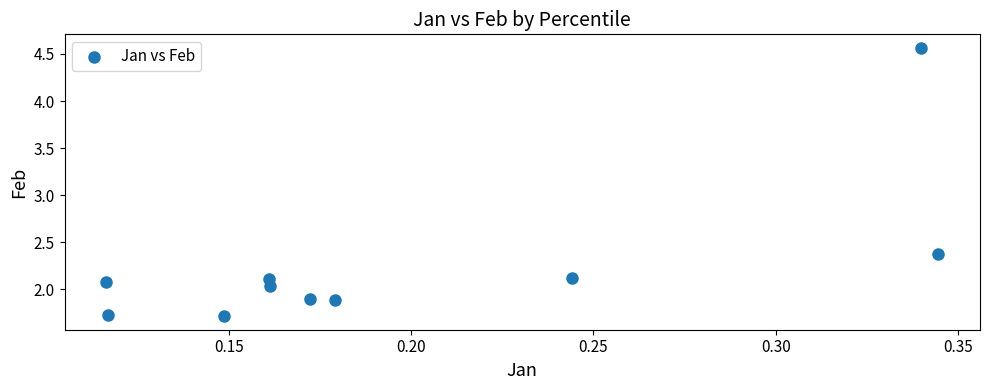

What is the average Y value?

2.2